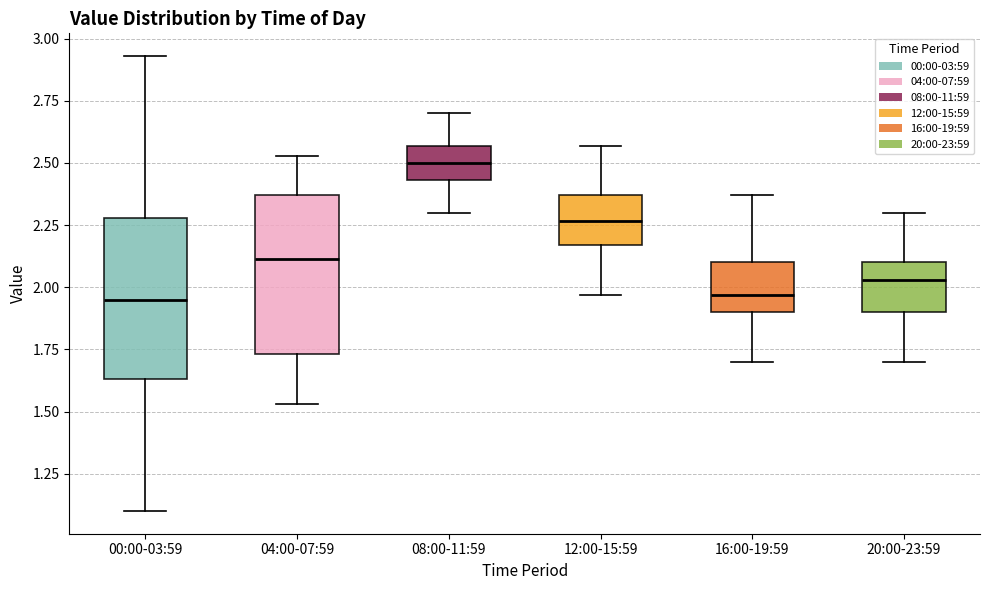

Reading left to right, transcribe this box plot: for each box, give where its median line is, the range the box spans, and where its two whiskers end, as read against the y-axis. The values are not printed on the chart, so give them approximately, as read against the axis.

00:00-03:59: median 1.95, box 1.65 to 2.30, whiskers 1.10 to 2.95
04:00-07:59: median 2.10, box 1.75 to 2.35, whiskers 1.55 to 2.55
08:00-11:59: median 2.50, box 2.45 to 2.55, whiskers 2.30 to 2.70
12:00-15:59: median 2.25, box 2.15 to 2.35, whiskers 1.95 to 2.55
16:00-19:59: median 1.95, box 1.90 to 2.10, whiskers 1.70 to 2.35
20:00-23:59: median 2.05, box 1.90 to 2.10, whiskers 1.70 to 2.30